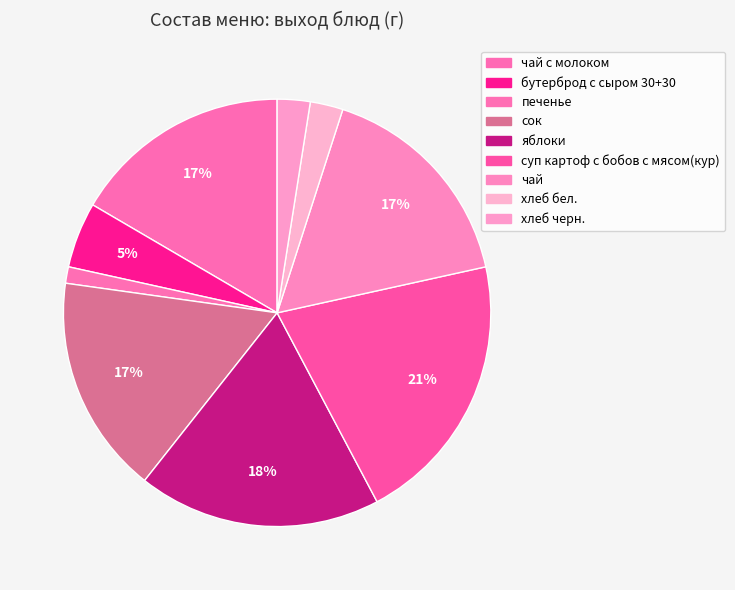

To the nearest percent, what is the difference between the largest and smallest slice percentages?

19%